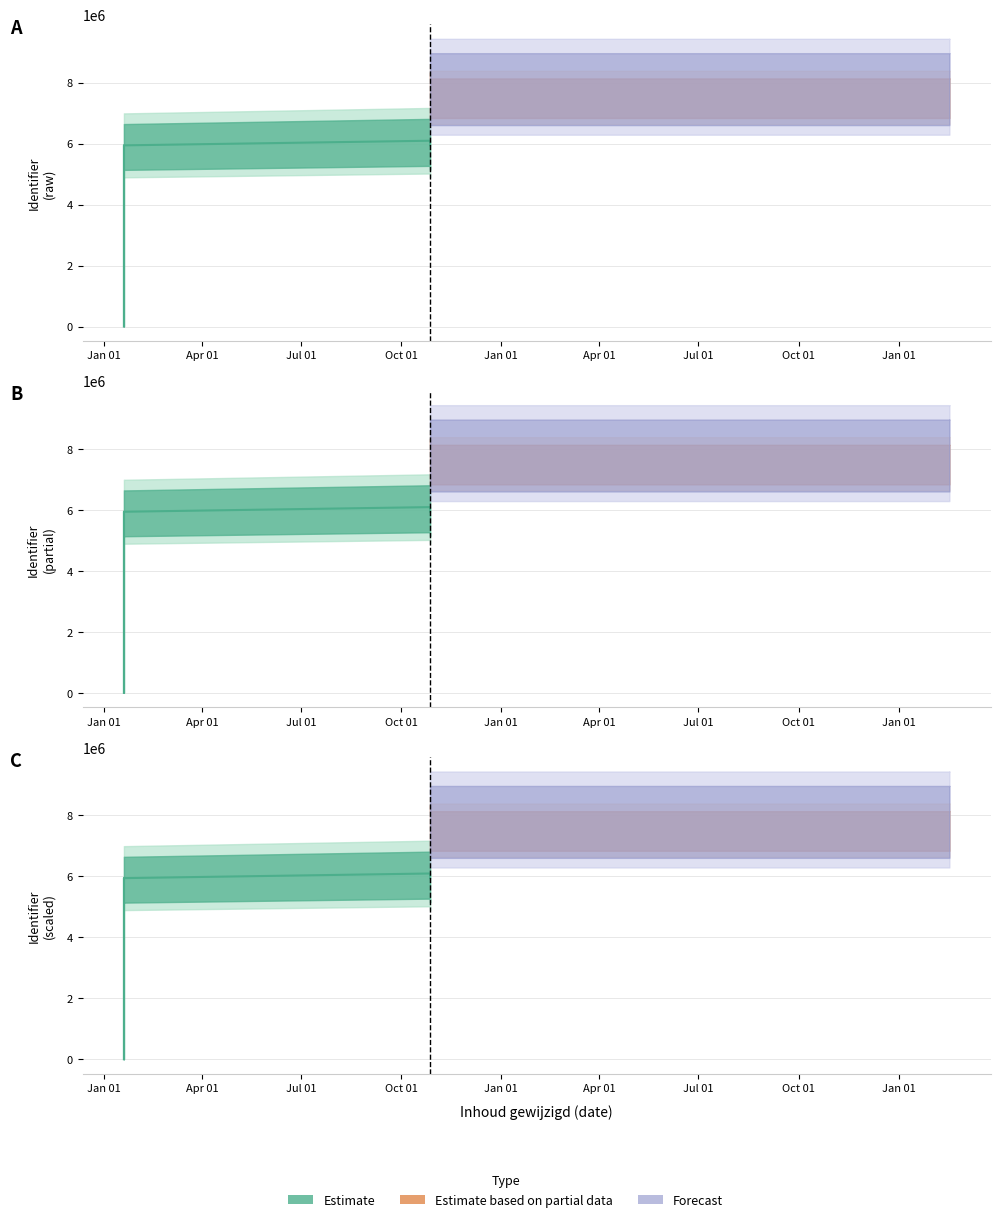

Which label corresponds to the largest value in the chart?

2022-10-27 13:37:46